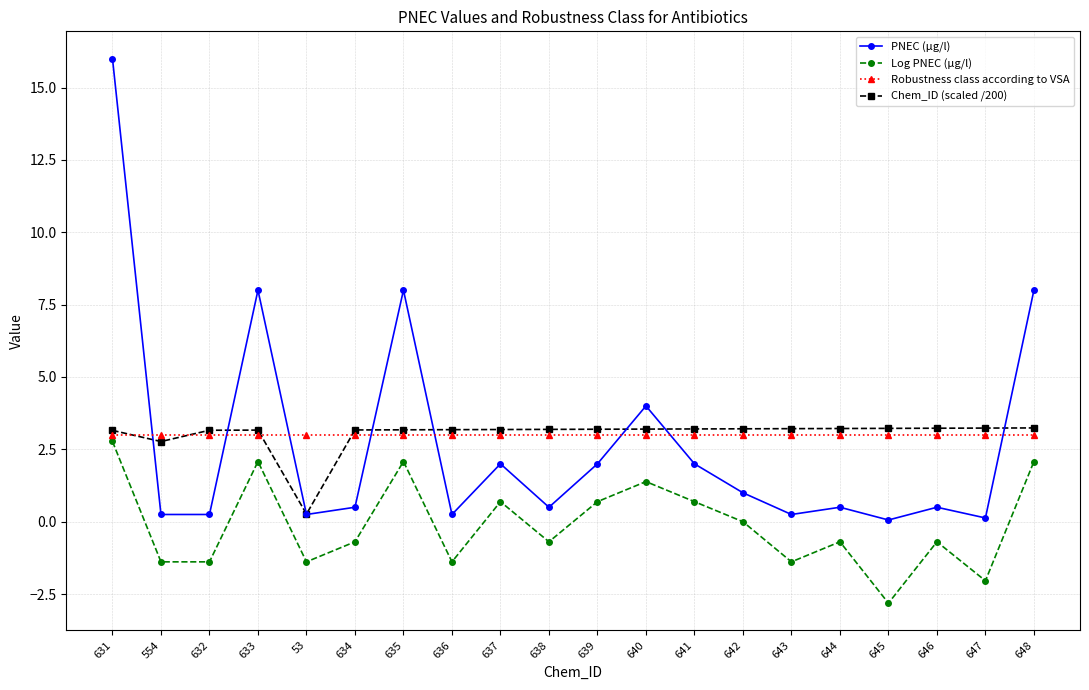

What is the maximum value shown in the chart?

16.0